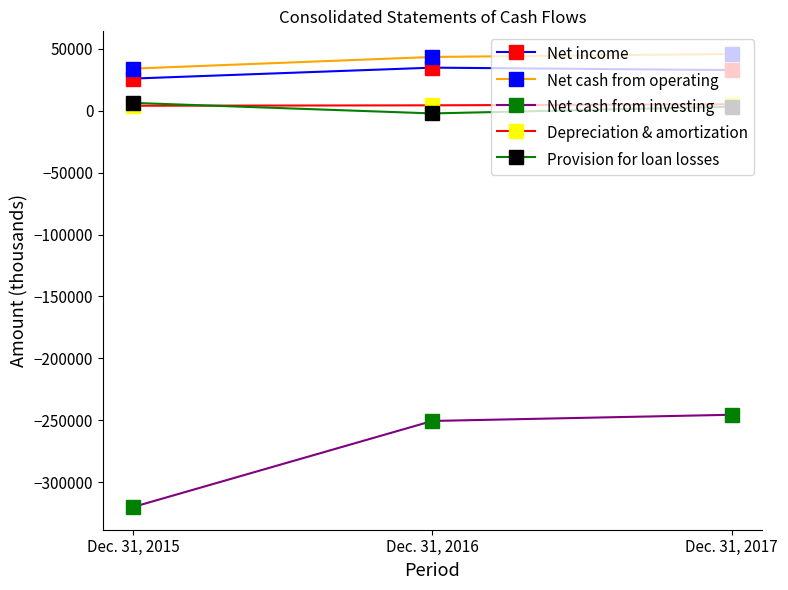

What is the value of the Net cash from operating point at the 2nd from the left?

43542